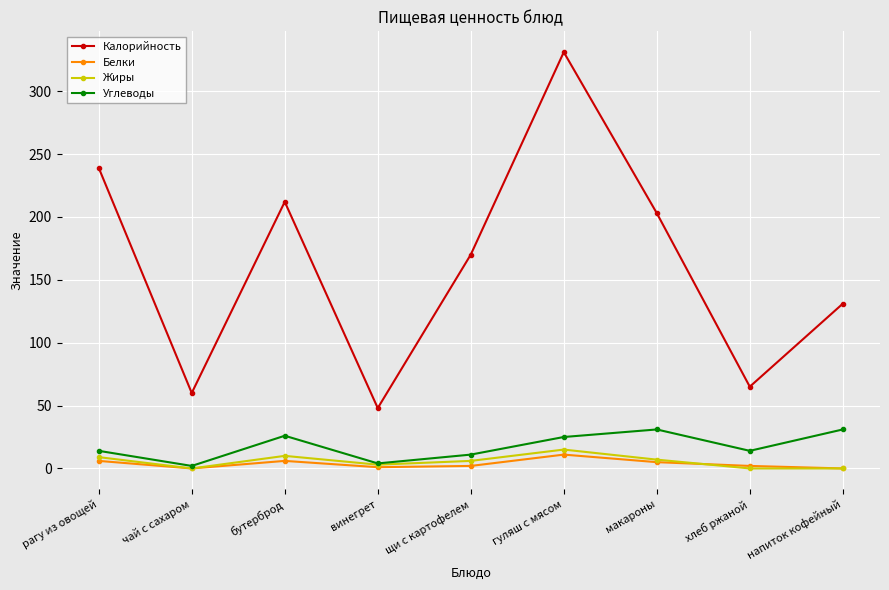

Is it true that Белки equals 11 at гуляш с мясом?

True